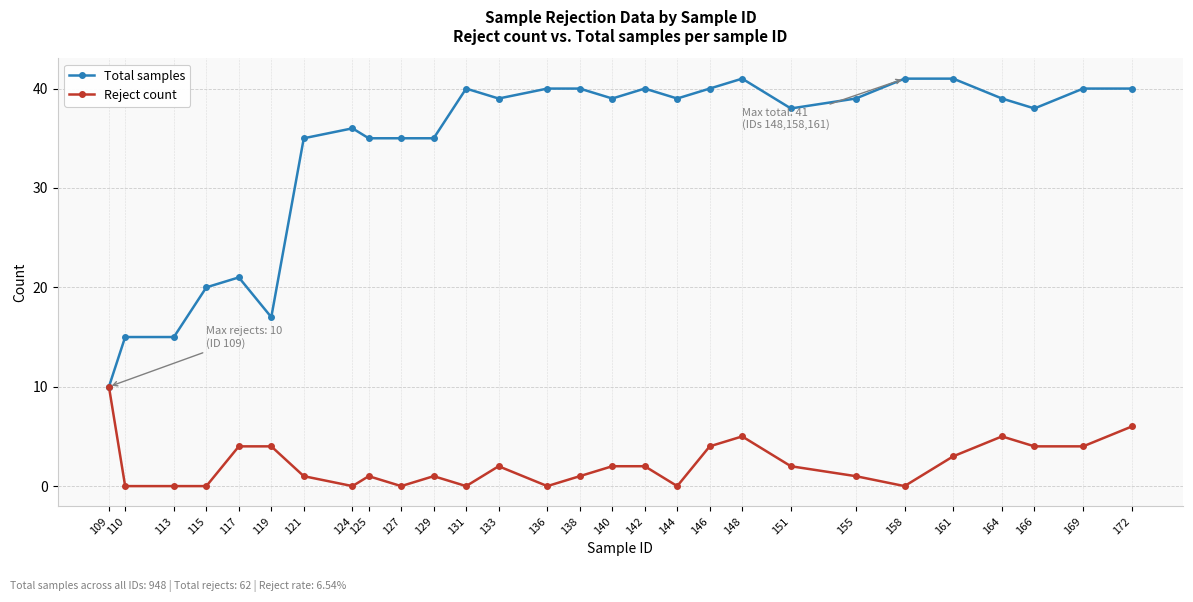

Which series has the largest range (max minus min)?

Total samples